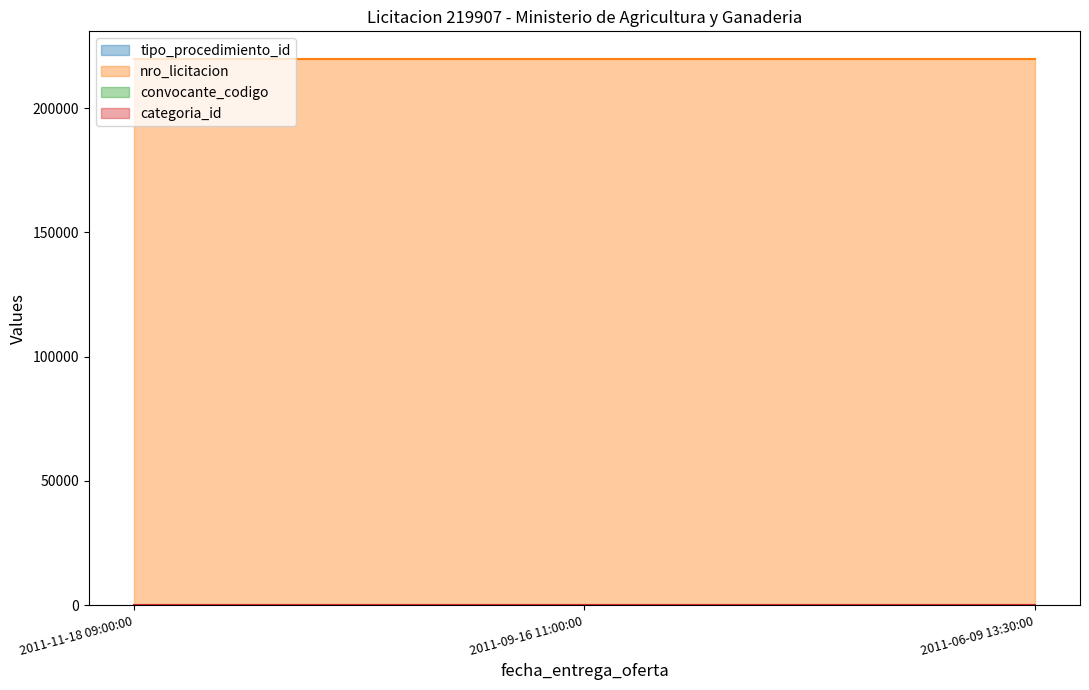

Is the value of convocante_codigo at 2011-09-16 11:00:00 greater than the value of tipo_procedimiento_id at 2011-09-16 11:00:00?

Yes